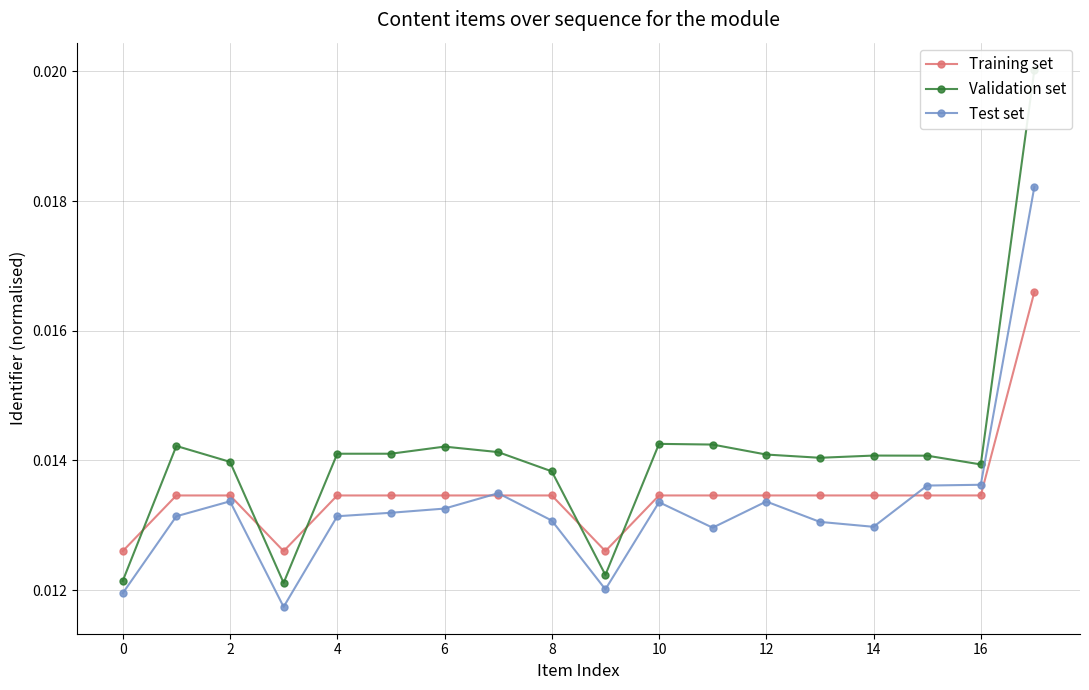

Does the chart have visible grid lines?

Yes